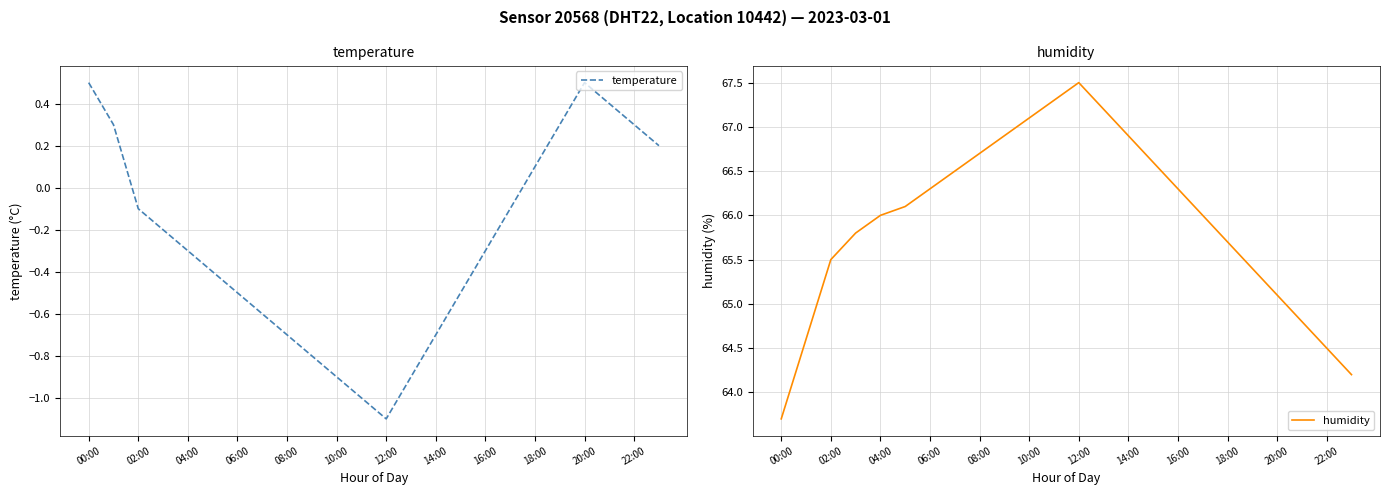

Does the chart have visible grid lines?

Yes